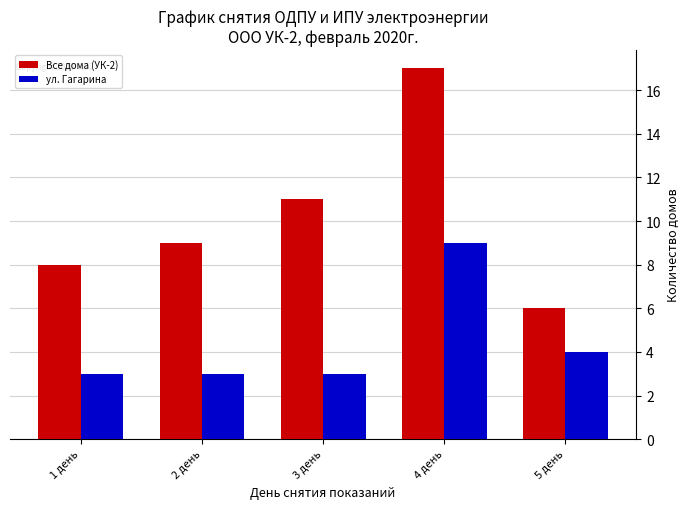

Reading right to left, what are all the values shown in this chart?

Все дома (УК-2): 6	17	11	9	8
ул. Гагарина: 4	9	3	3	3